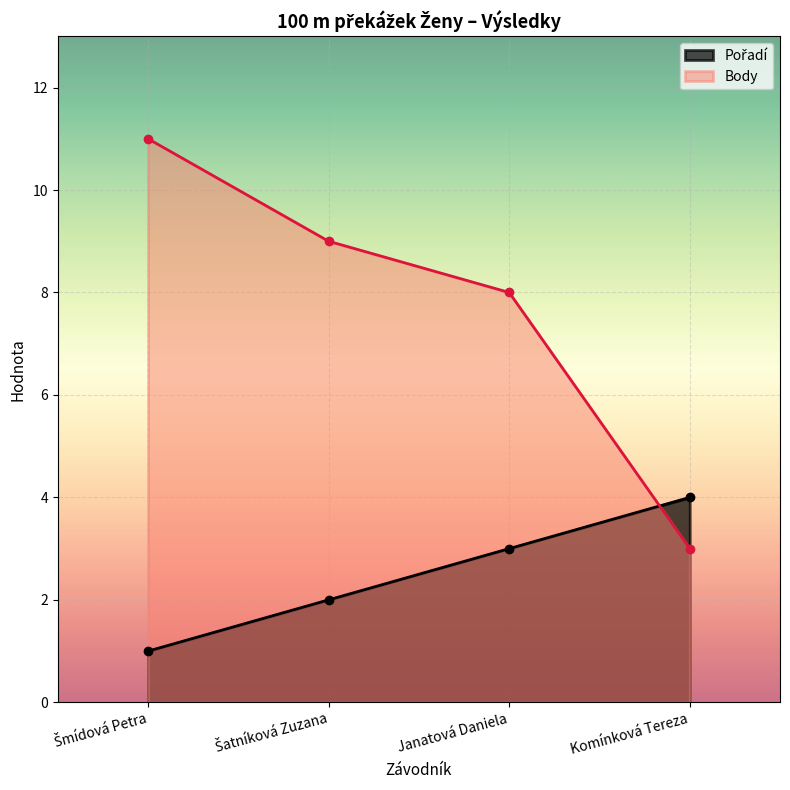

What is the greatest value displayed?

11